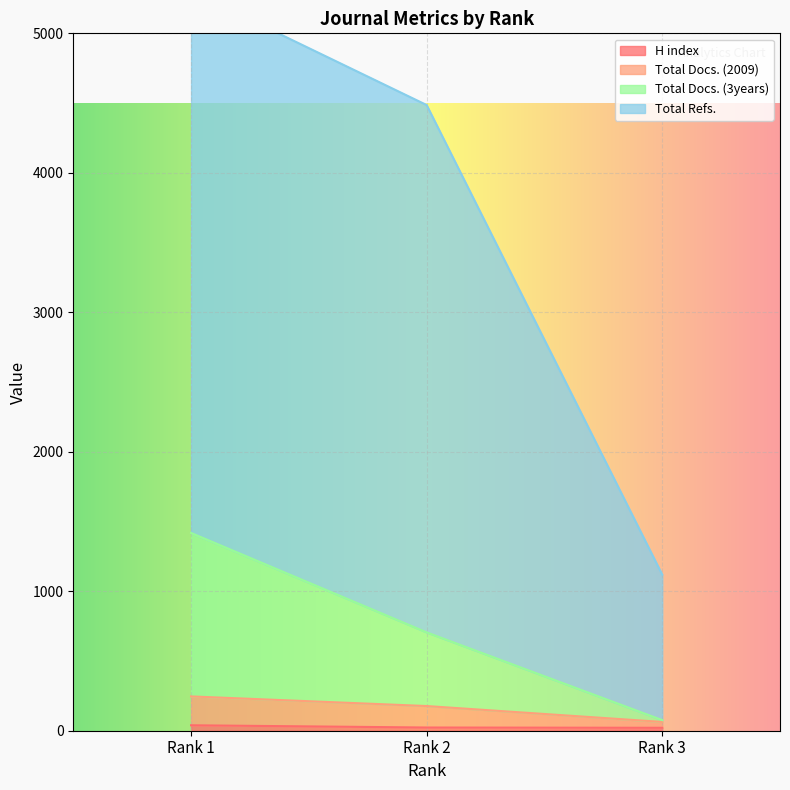

What is the minimum value for Total Docs. (3years)?

76